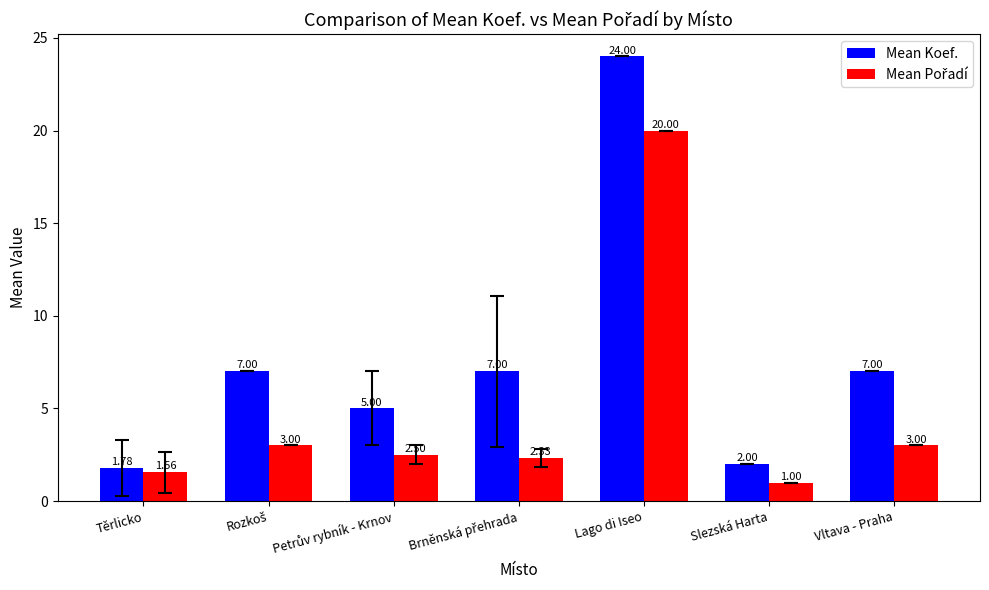

What is the total value across all series at Lago di Iseo?

44.0